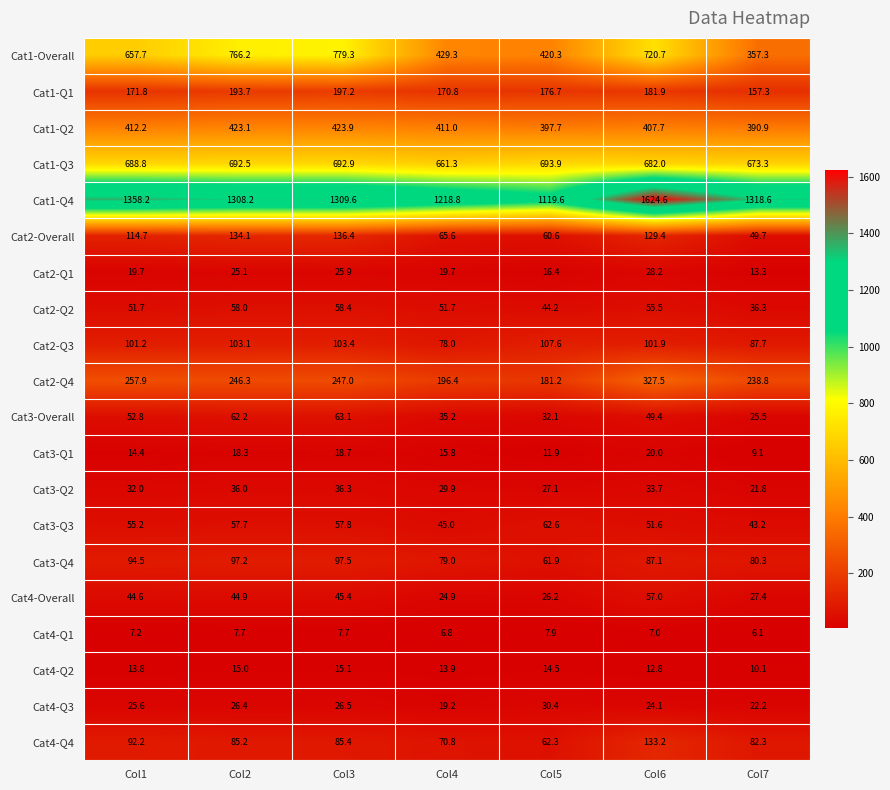

Is it true that Cat2-Q3 equals 107.6 at Col5?

True